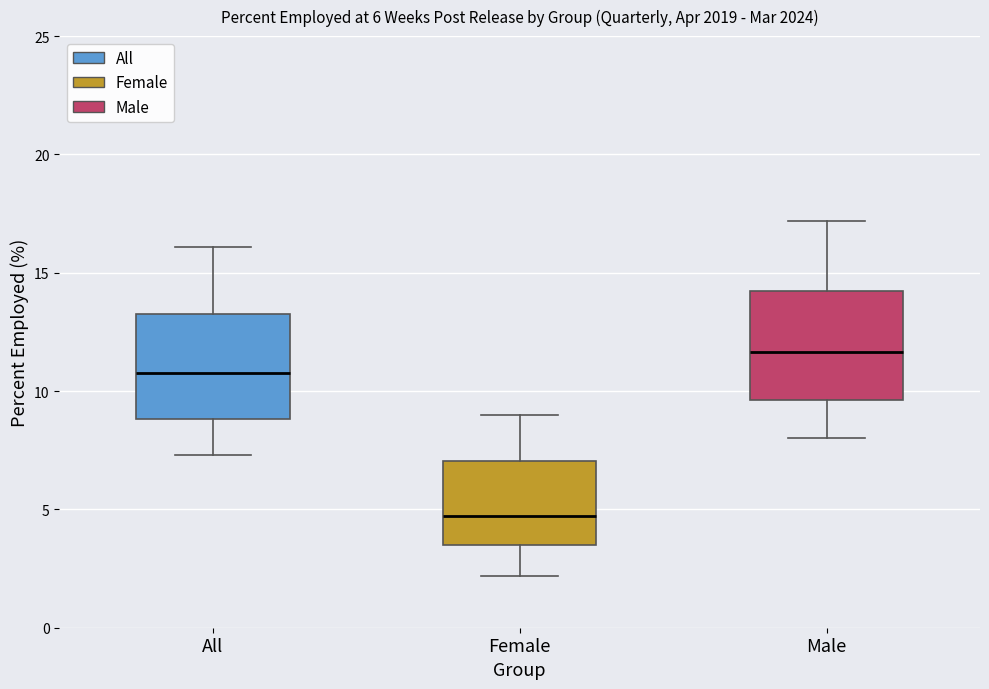

Reading left to right, transcribe this box plot: for each box, give where its median line is, the range the box spans, and where its two whiskers end, as read against the y-axis. The values are not printed on the chart, so give them approximately, as read against the axis.

All: median 11.0, box 9.0 to 13.5, whiskers 7.5 to 16.0
Female: median 4.5, box 3.5 to 7.0, whiskers 2.0 to 9.0
Male: median 11.5, box 9.5 to 14.5, whiskers 8.0 to 17.0